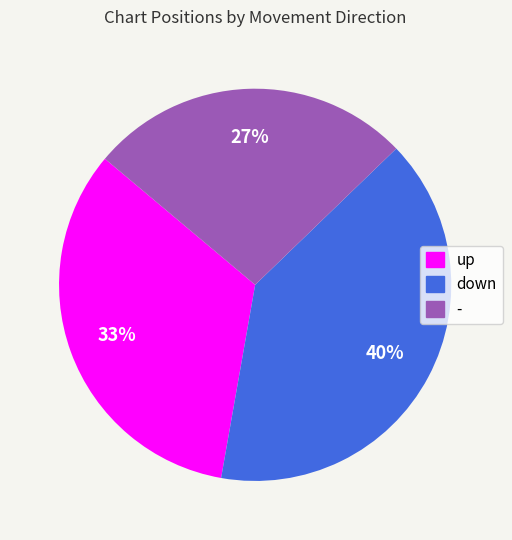

Combined, do down and - account for over 50%?

Yes